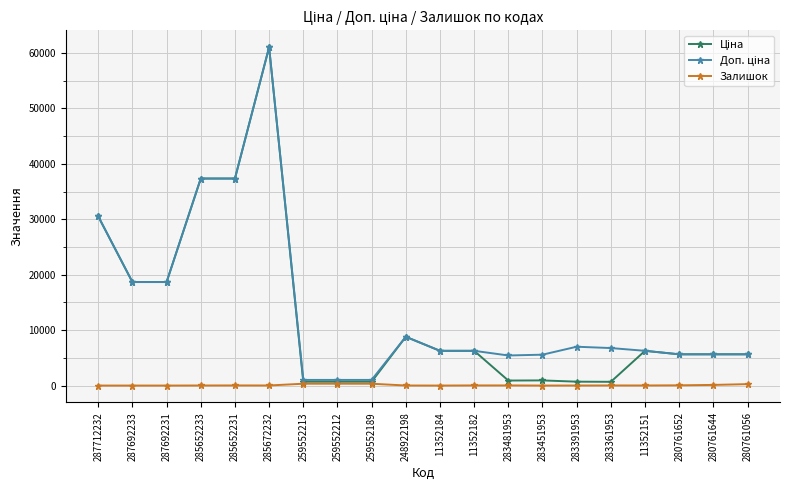

What is the difference between the highest and lowest values at 11352184?

6266.7